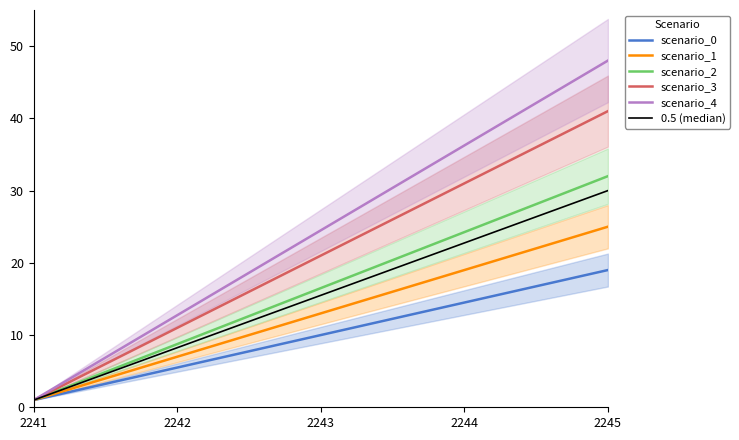

At which label does scenario_0 reach its minimum?

2241